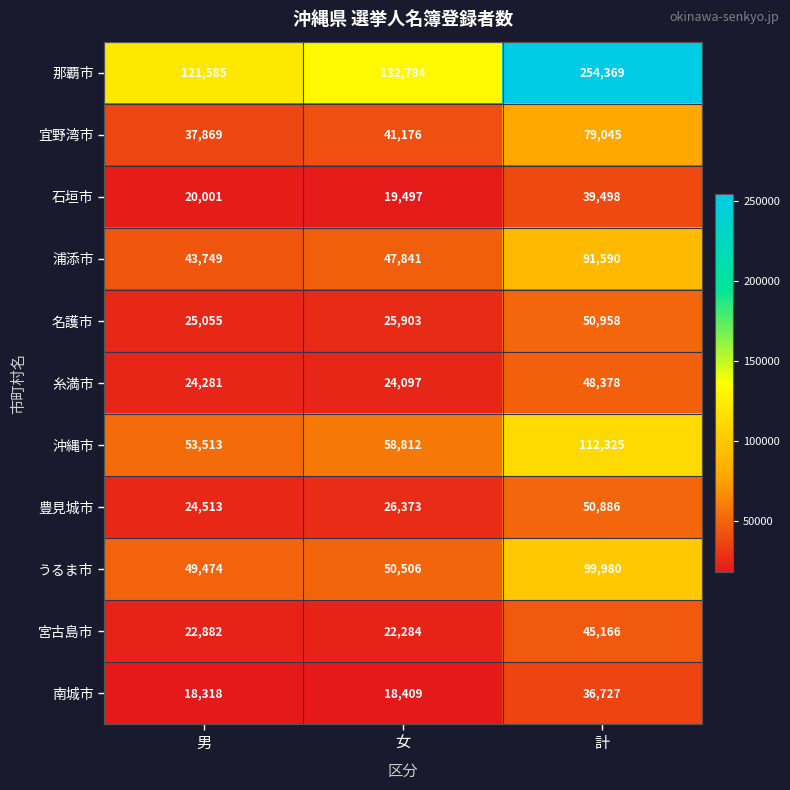

What is the difference between the second highest and minimum values in the 宜野湾市 series?

3307